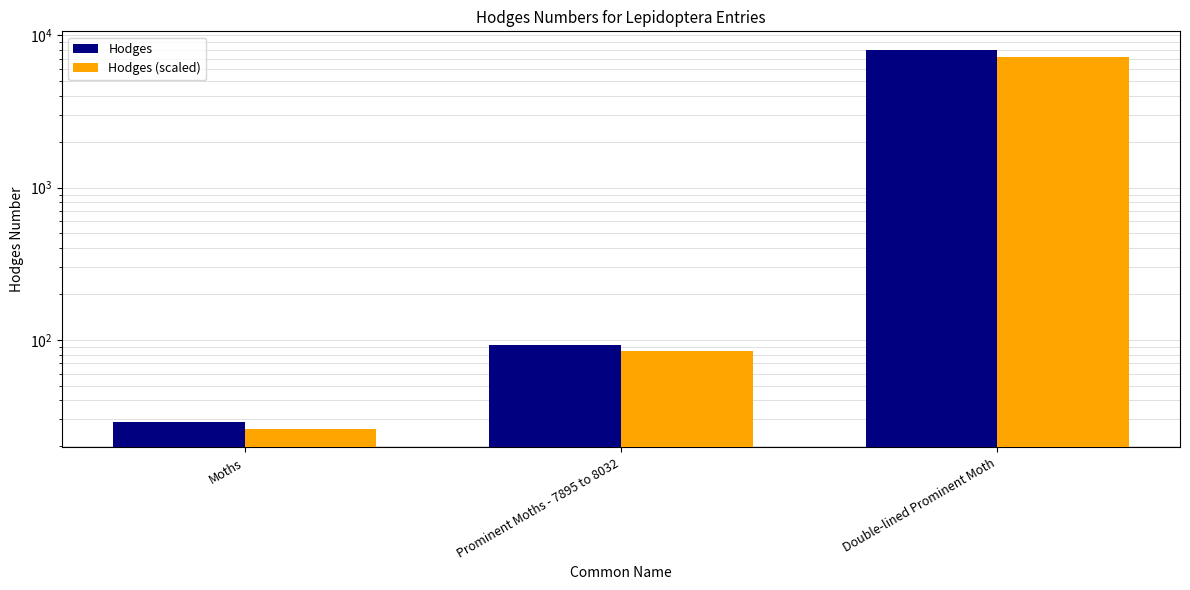

At which label does Hodges reach its minimum?

Moths